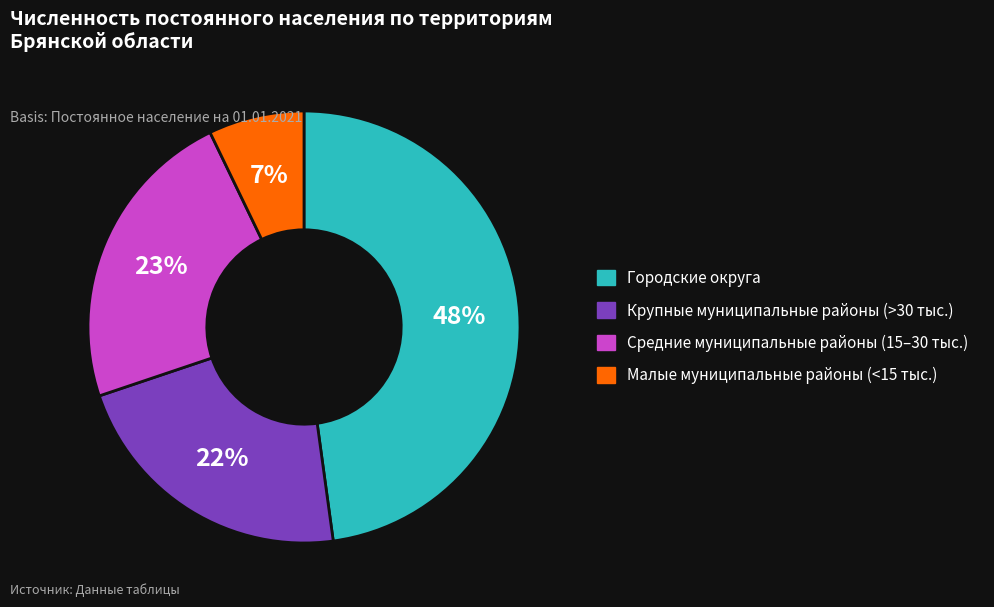

Is there a majority slice in this chart?

No